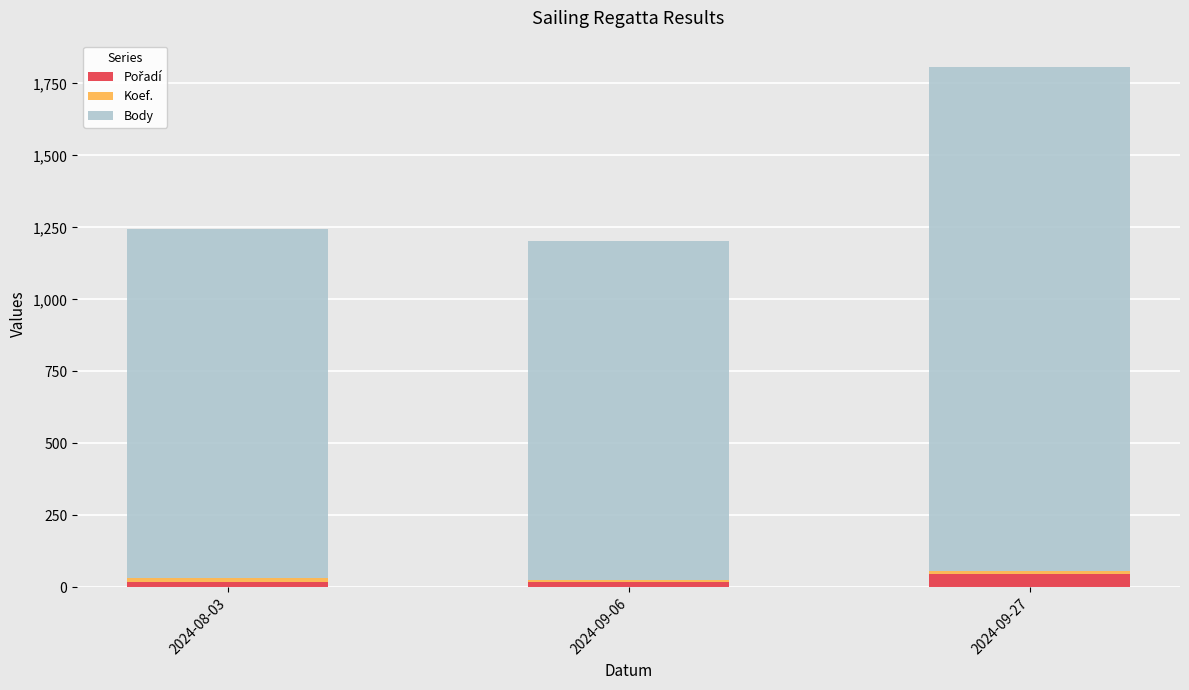

At which category is the sum across all series the highest?

2024-09-27